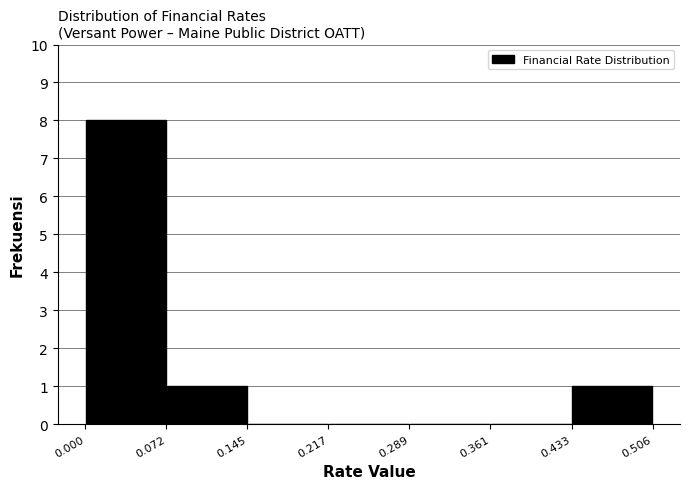

How tall is the bar that spans 0.072 to 0.145 on the x-axis? The values are not printed on the chart, so give them approximately, as read against the axis.

1